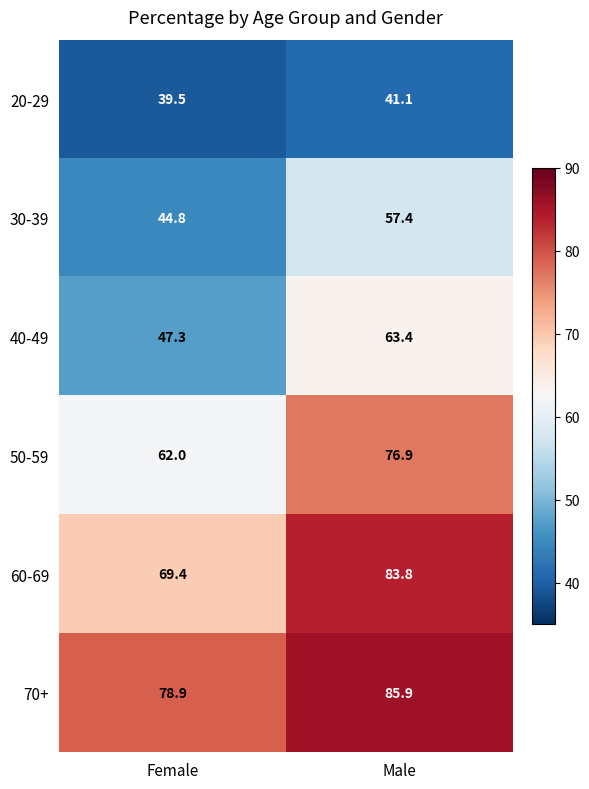

Rank the series by their maximum value, from lowest to highest.

20-29, 30-39, 40-49, 50-59, 60-69, 70+